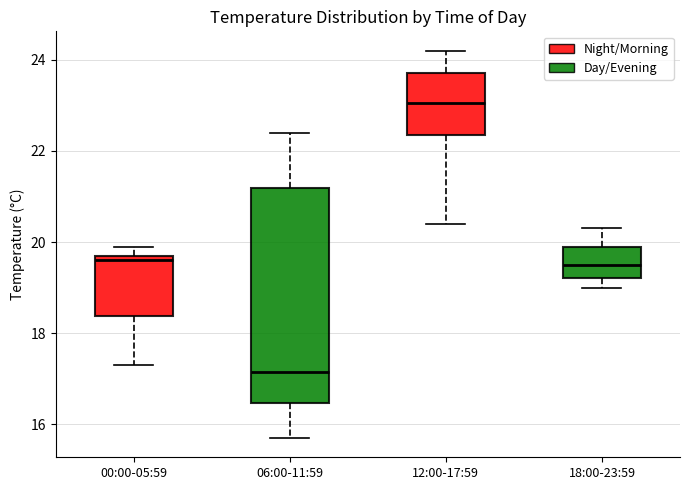

Reading left to right, transcribe this box plot: for each box, give where its median line is, the range the box spans, and where its two whiskers end, as read against the y-axis. The values are not printed on the chart, so give them approximately, as read against the axis.

00:00-05:59: median 19.6, box 18.4 to 19.8, whiskers 17.4 to 20.0
06:00-11:59: median 17.2, box 16.4 to 21.2, whiskers 15.8 to 22.4
12:00-17:59: median 23.0, box 22.4 to 23.8, whiskers 20.4 to 24.2
18:00-23:59: median 19.6, box 19.2 to 20.0, whiskers 19.0 to 20.4